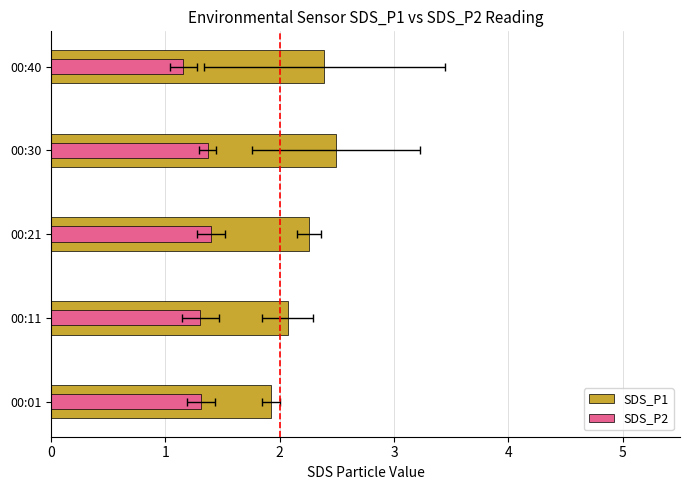

How many bars are there in each group?

2